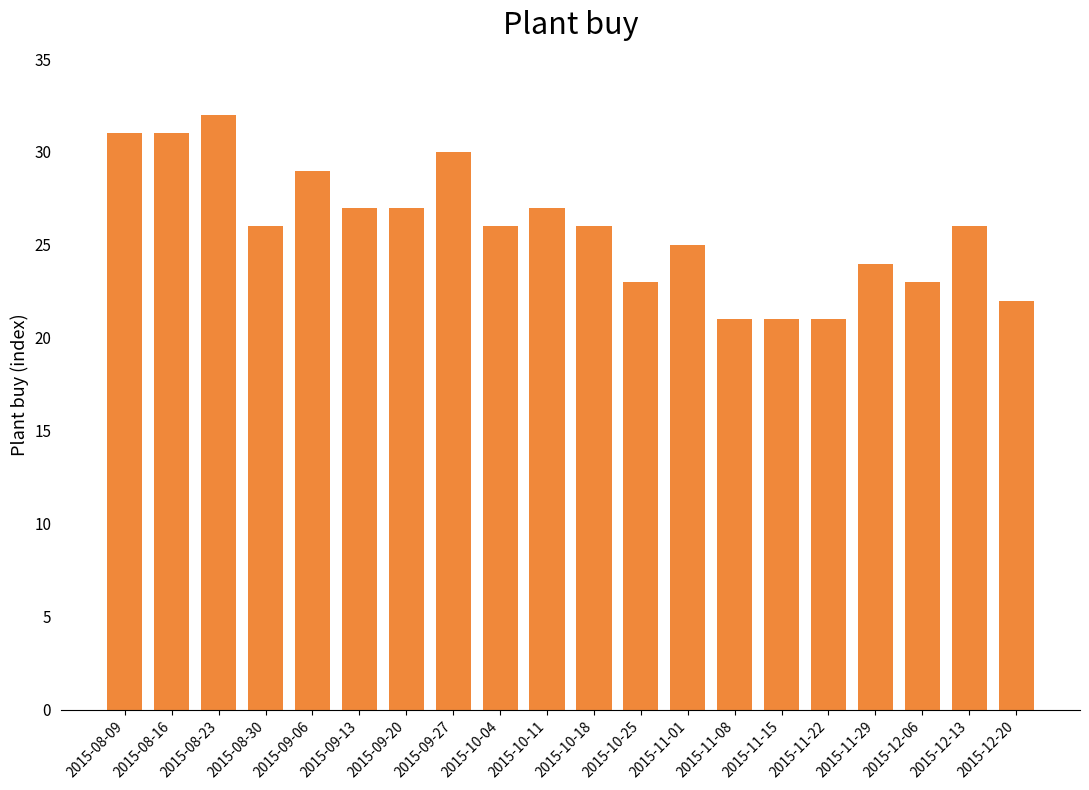

True or false: the data shows 29 at 2015-09-06.

True